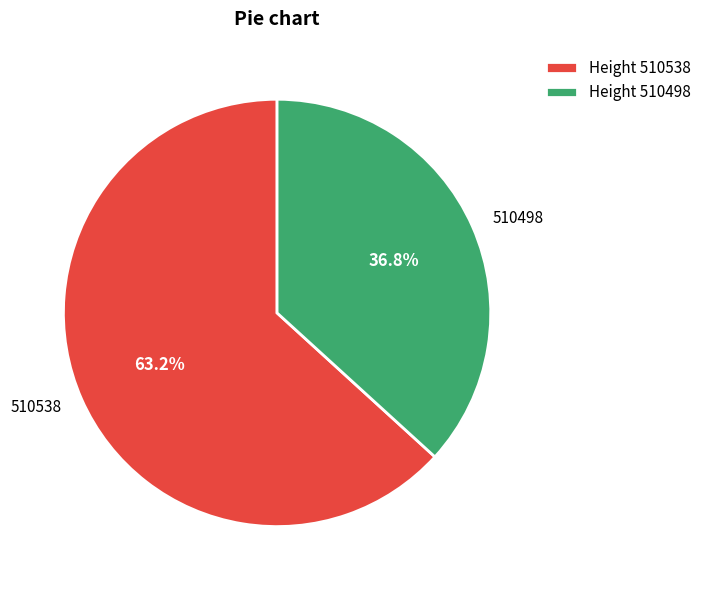

Is there a majority slice in this chart?

Yes